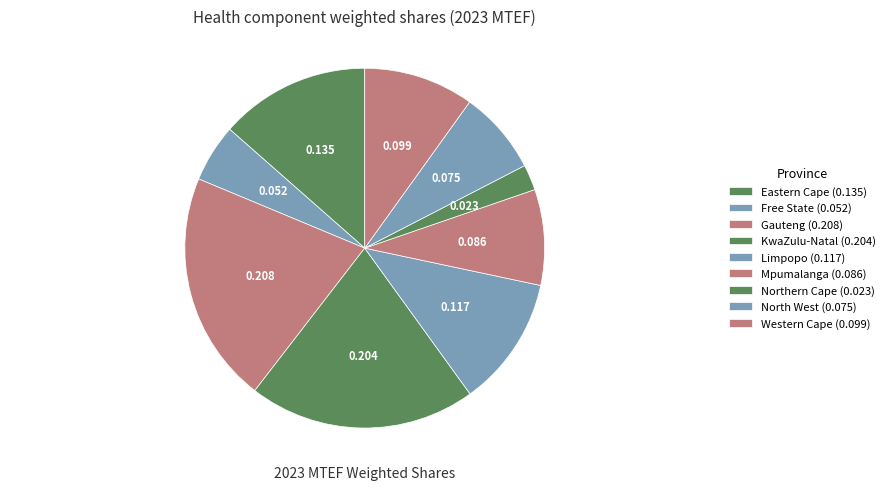

Rank the categories by value from lowest to highest.

Northern Cape, Free State, North West, Mpumalanga, Western Cape, Limpopo, Eastern Cape, KwaZulu-Natal, Gauteng